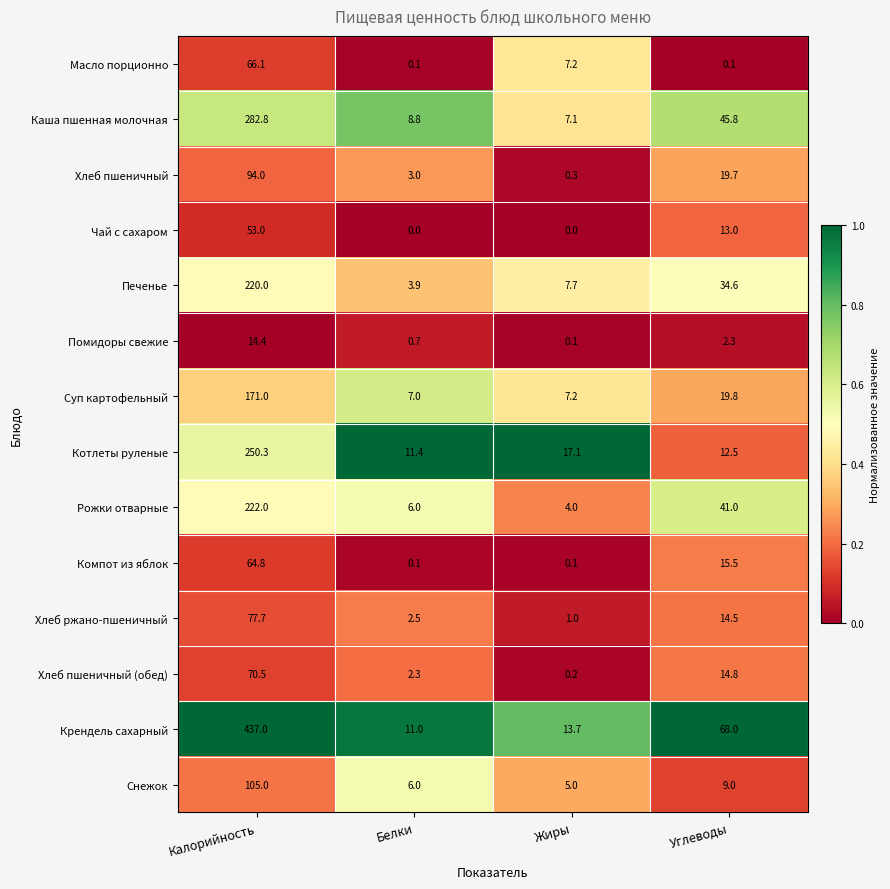

What is the greatest value displayed?

437.0